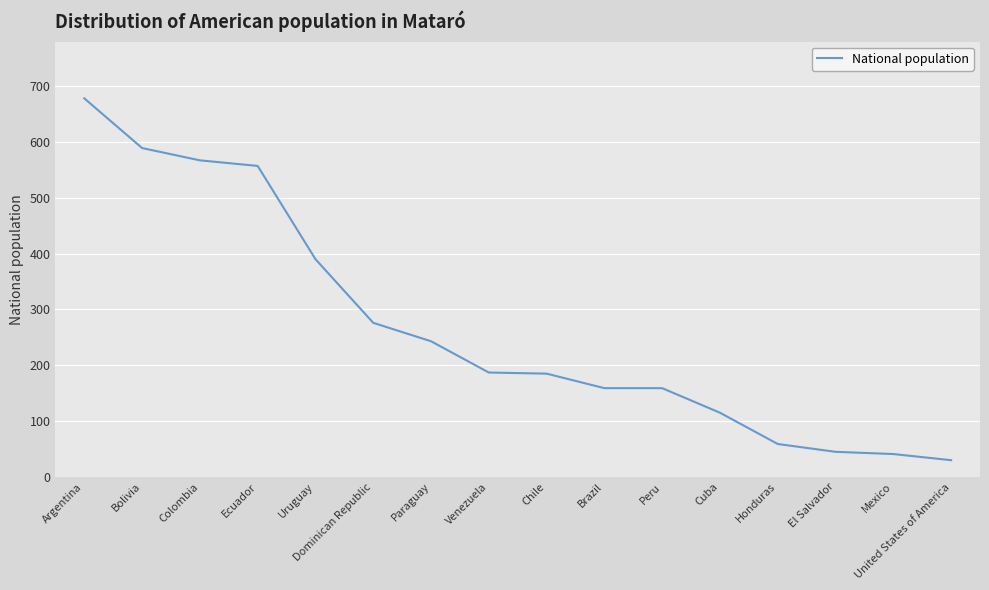

What is the sum of all values?

4280